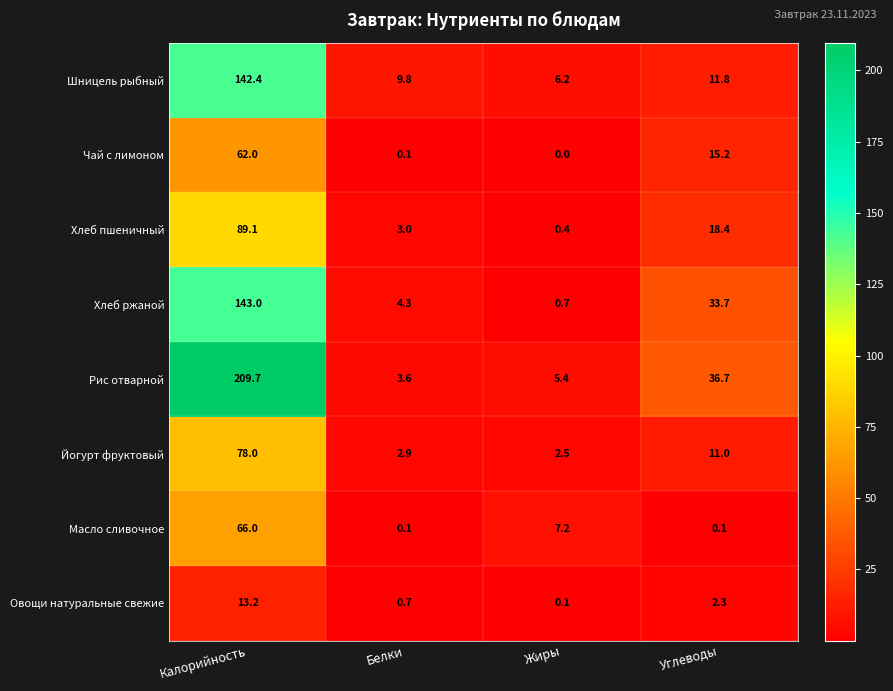

At which category is the sum across all series the highest?

Калорийность